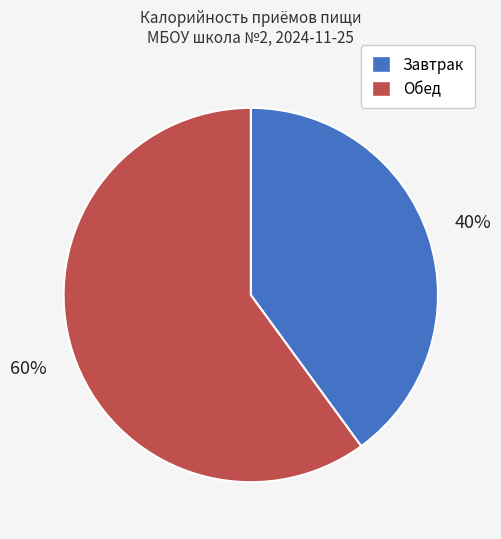

What is the ratio of the value at Завтрак to the value at Обед?

0.7